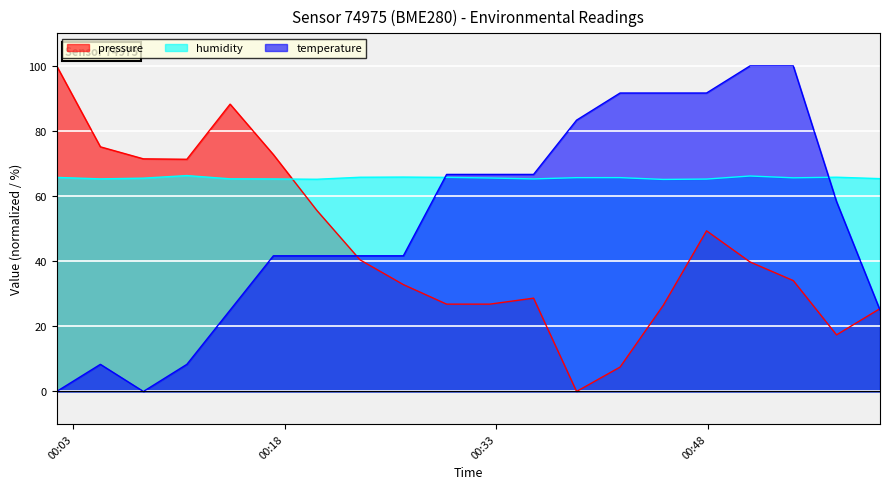

How many lines are shown in the chart?

3